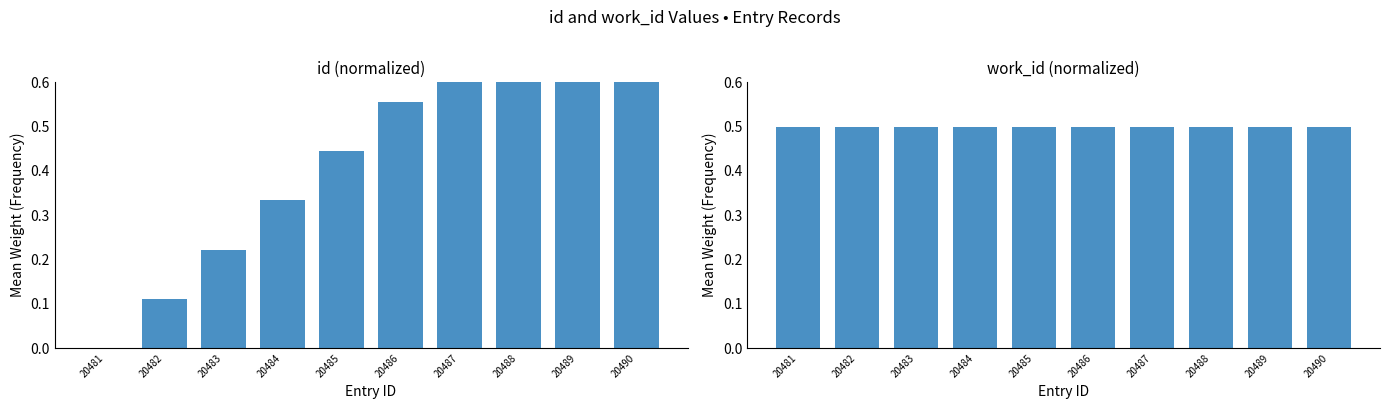

At which label does work_id (normalized) reach its minimum?

20481